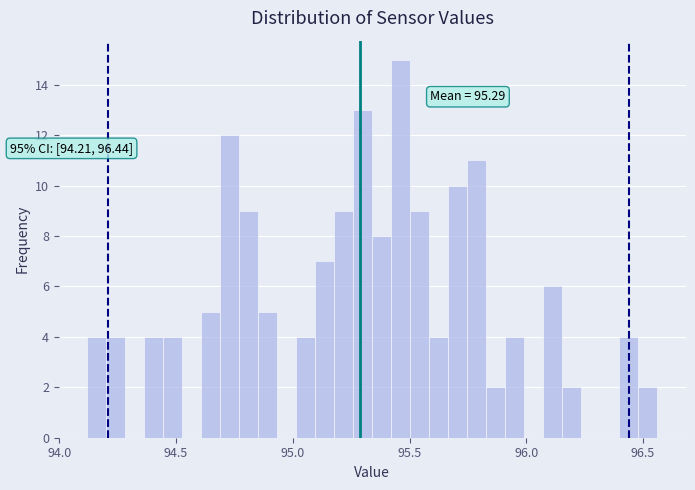

Read against the x-axis, roughly where is the centre of the tallest bar?

95.45